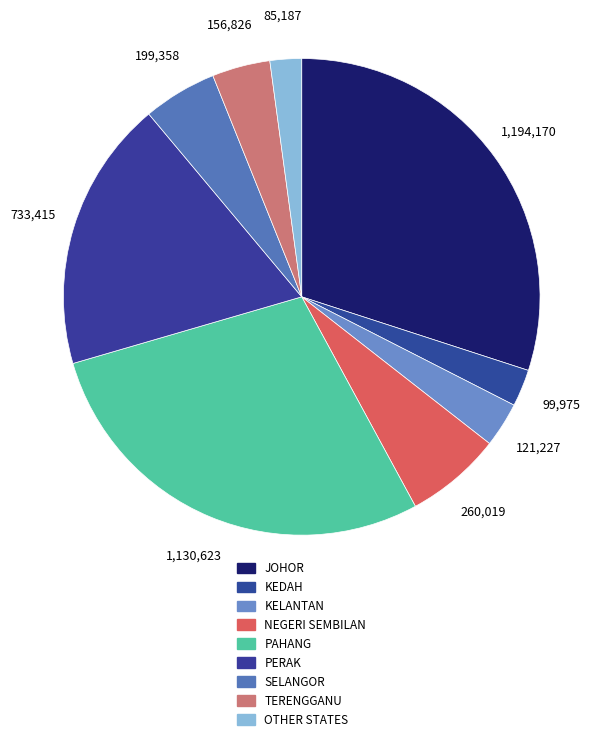

To the nearest percent, what portion does JOHOR represent?

30%